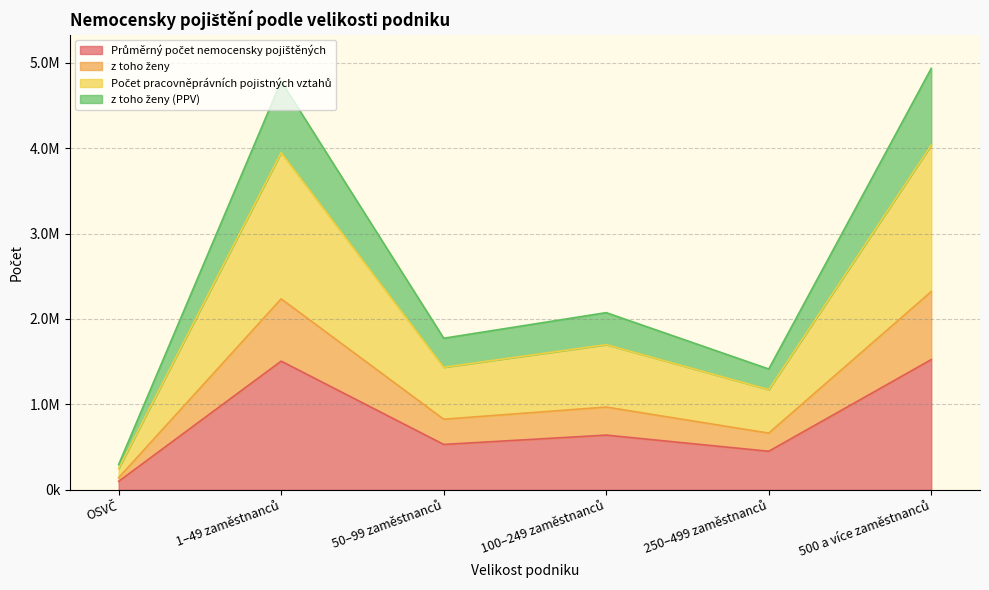

What is the lowest value of the Průměrný počet nemocensky pojištěných series?

99331.0